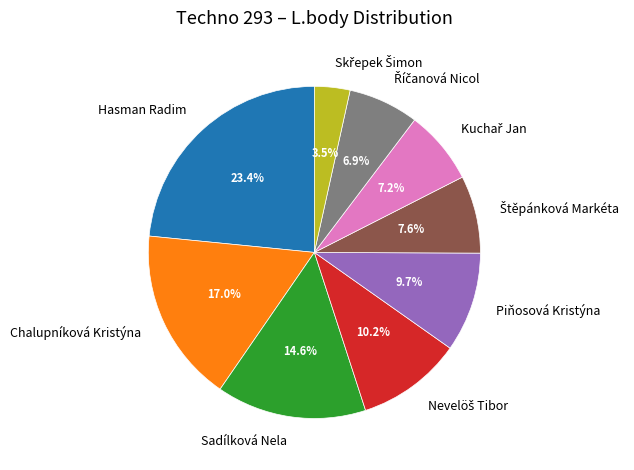

What is the largest slice in the pie chart?

Hasman Radim